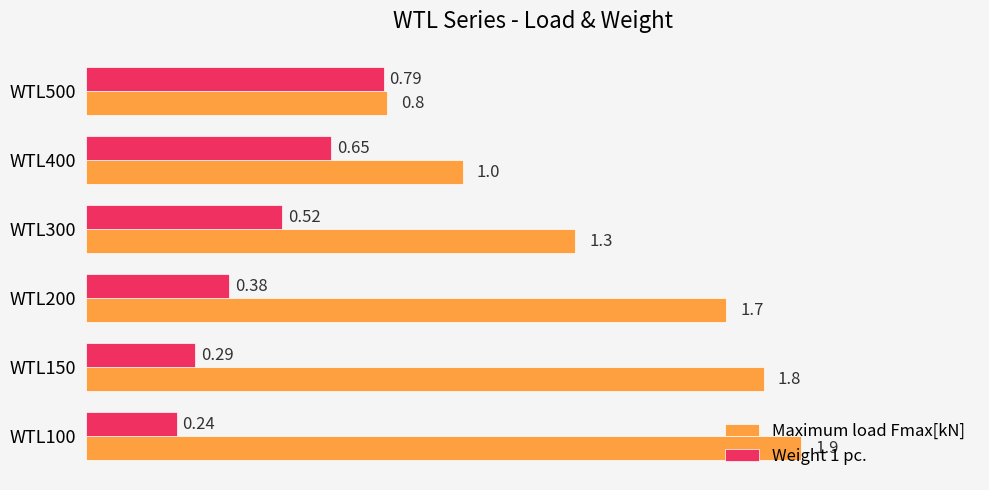

List the series in order of their overall mean, lowest first.

Weight 1 pc., Maximum load Fmax[kN]